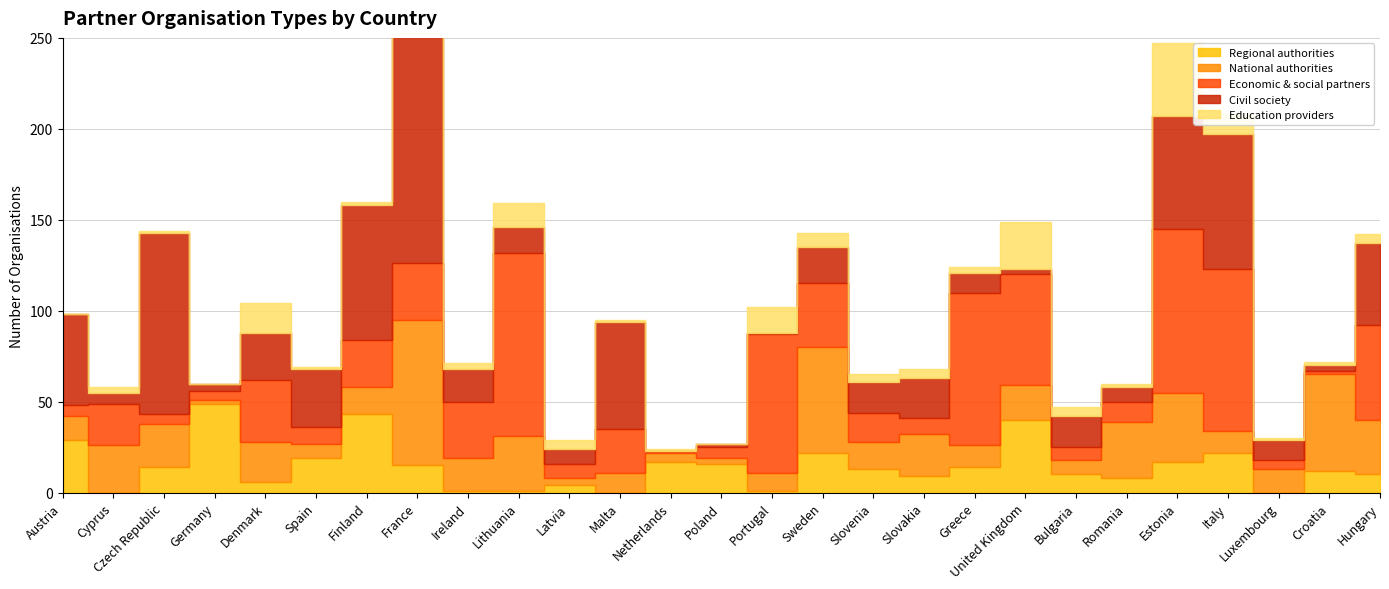

The value of Education providers at Spain is 2. True or false?

False